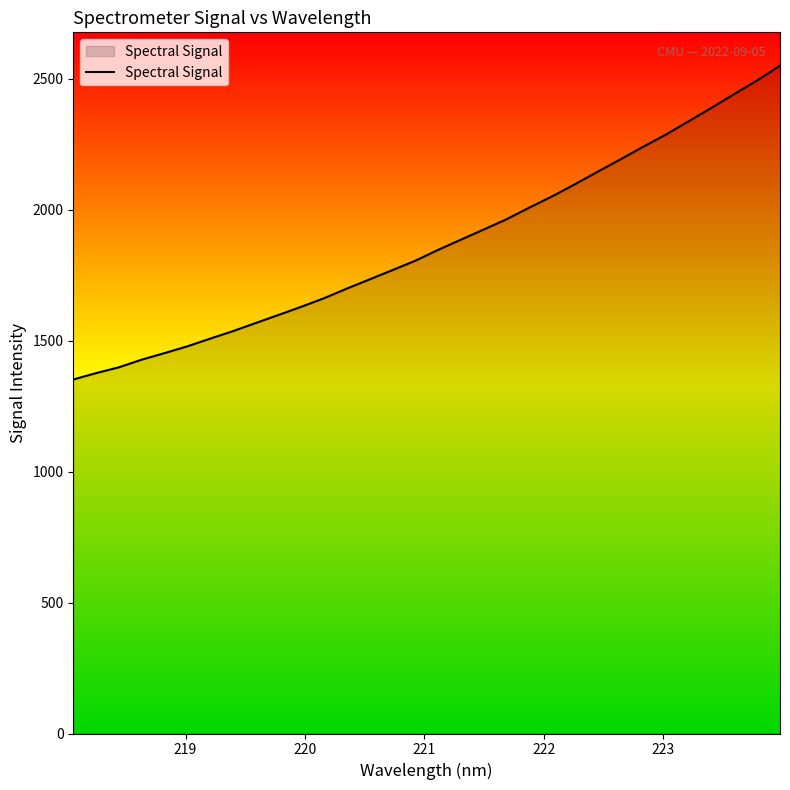

What is the average value?

1870.0